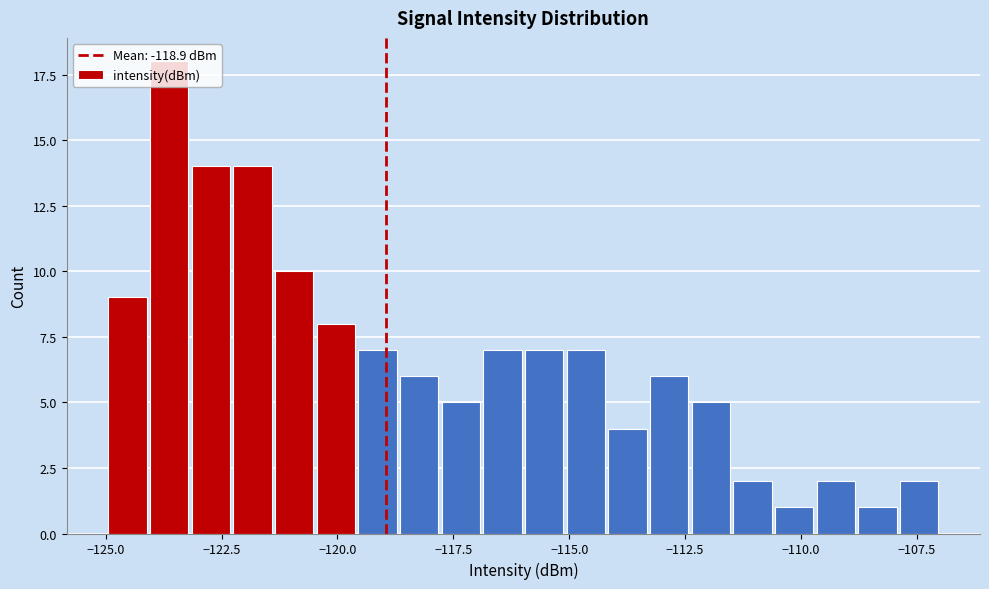

Around what value on the x-axis is the tallest bar? Give the approximate position of its centre, as read against the axis.

-123.5